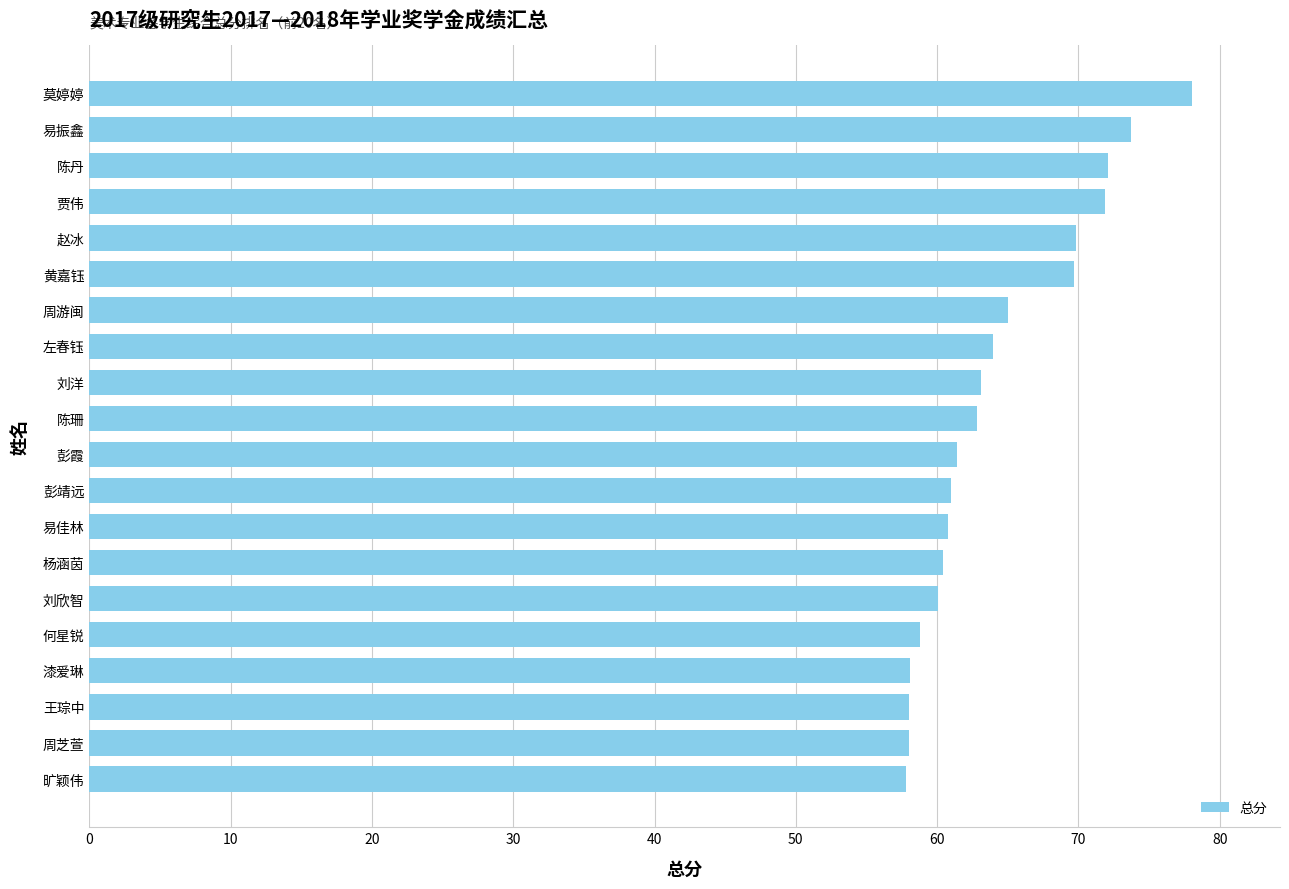

Approximately how many times larger is the value at 陈珊 compared to 黄嘉钰?

0.9